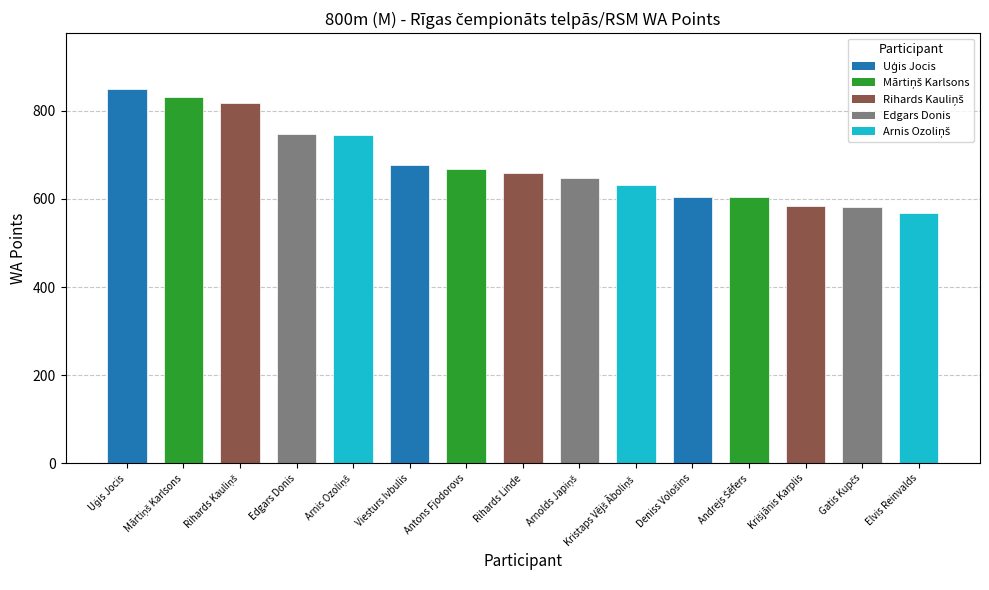

The value at Rihards Kauliņš is 1359. True or false?

False